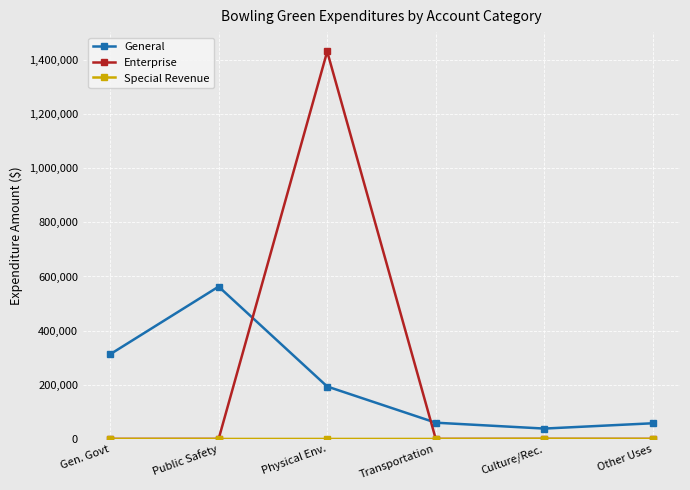

Which series has the widest spread of values?

Enterprise